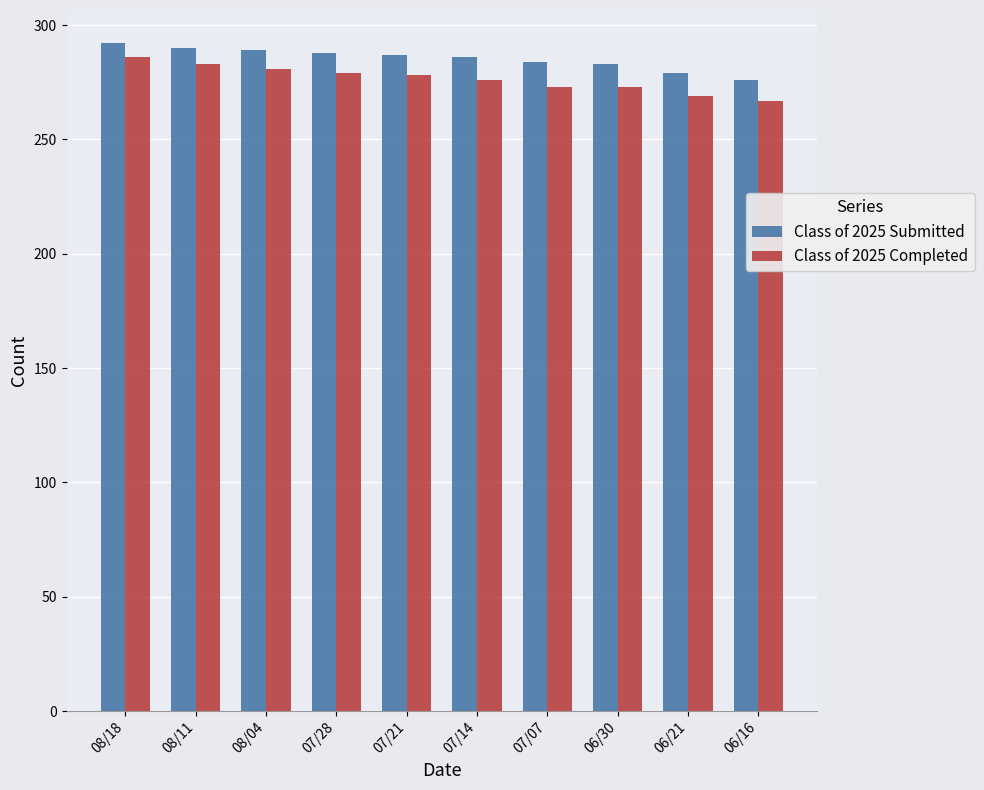

What is the smallest value displayed?

267